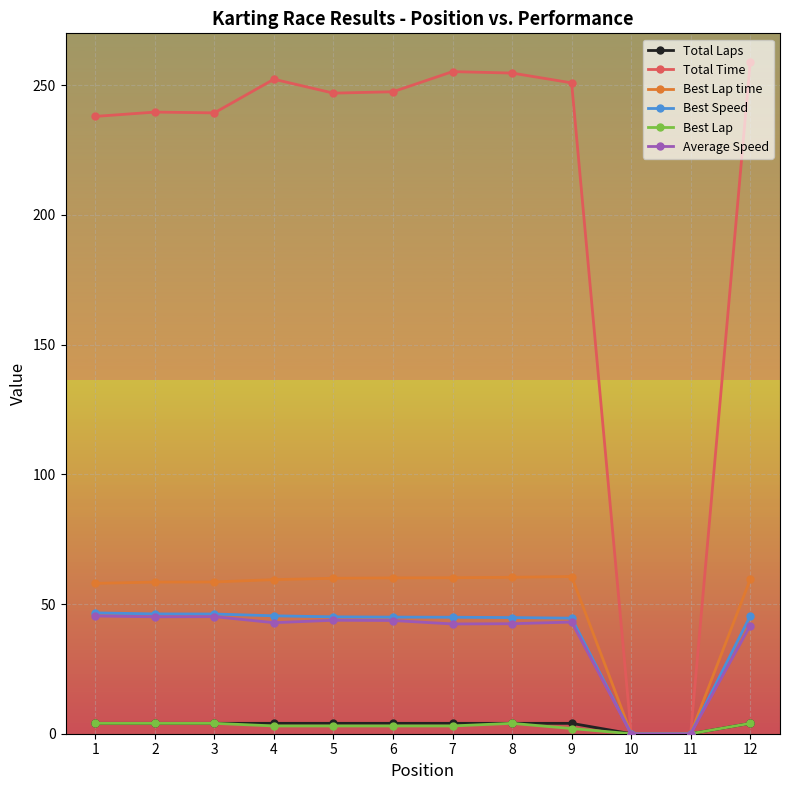

What are all the series names shown in the legend?

Total Laps, Total Time, Best Lap time, Best Speed, Best Lap, Average Speed